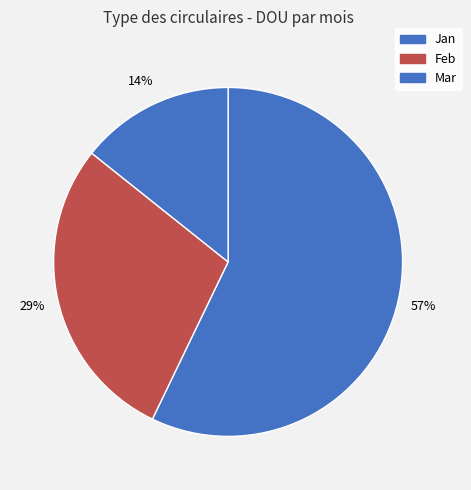

The Feb slice represents 29% of the pie. True or false?

True